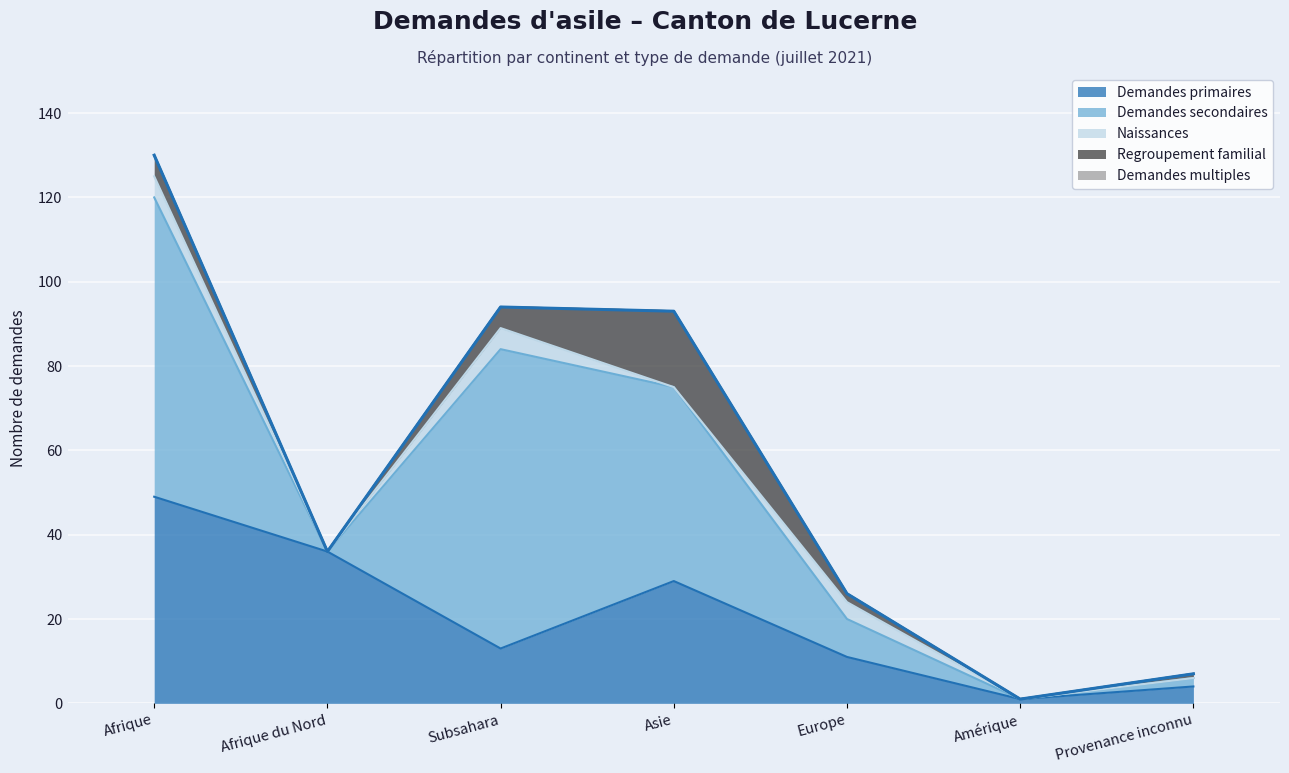

At which category is the sum across all series the highest?

Afrique